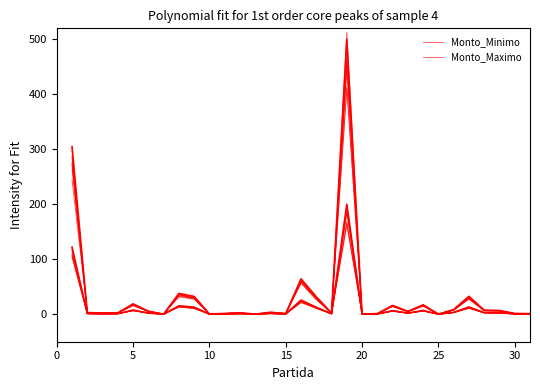

Reading right to left, transcribe all the data shown in this chart.

Monto_Minimo: 0.4	0.5	2.3	2.6	10.9	3.0	0.1	5.7	1.8	5.5	0.4	0.1	168.9	0.8	10.6	22.0	0.4	1.2	0.1	0.9	0.5	0.2	11.1	13.5	0.1	1.9	6.5	0.9	0.8	1.1	107.4
Monto_Maximo: 1.1	1.3	7.0	7.4	32.4	8.3	0.2	16.7	5.2	16.1	1.1	0.3	512.9	2.1	32.5	64.0	1.2	3.4	0.2	2.5	1.4	0.4	28.9	37.5	0.2	5.6	18.9	2.4	2.2	3.0	288.3